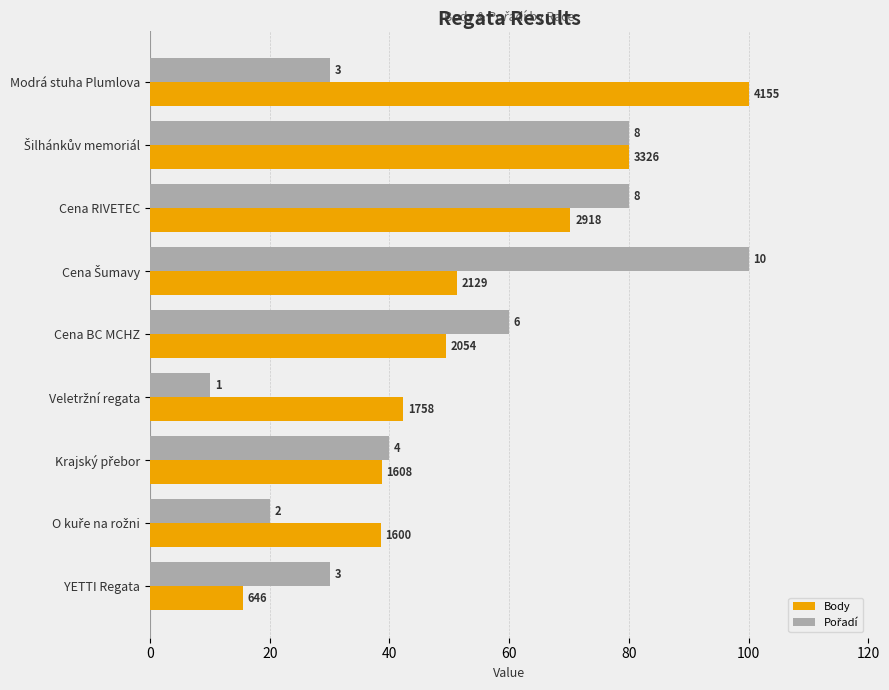

What position from the right is Cena BC MCHZ?

5